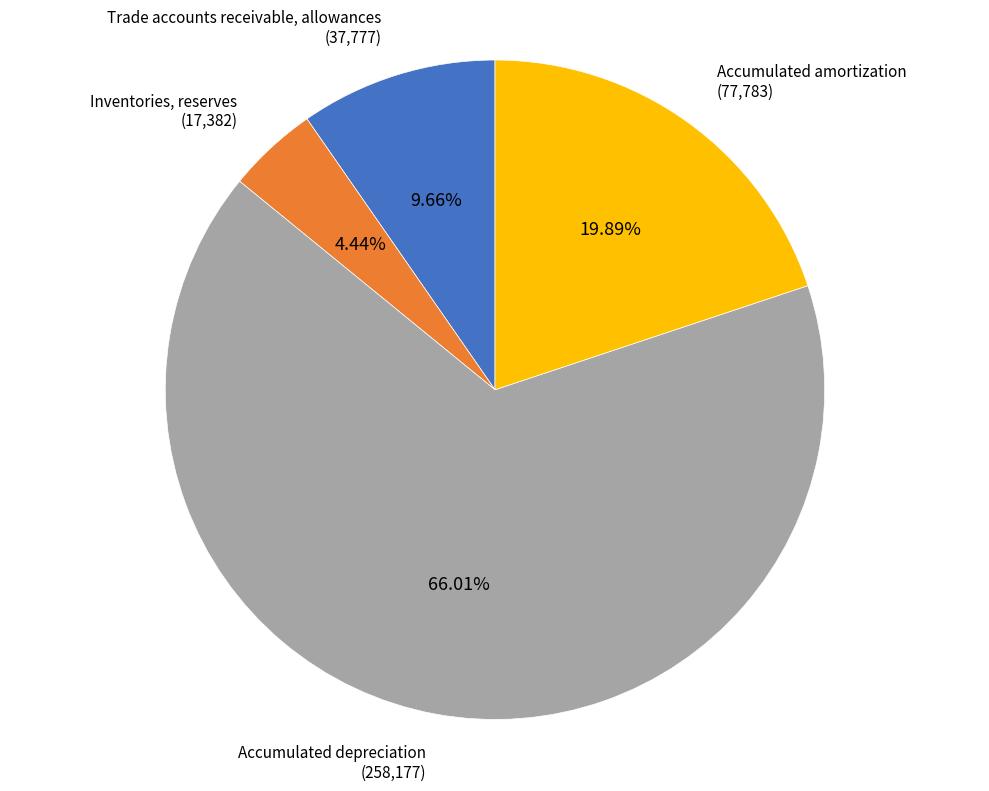

Count the number of slices in the pie.

4